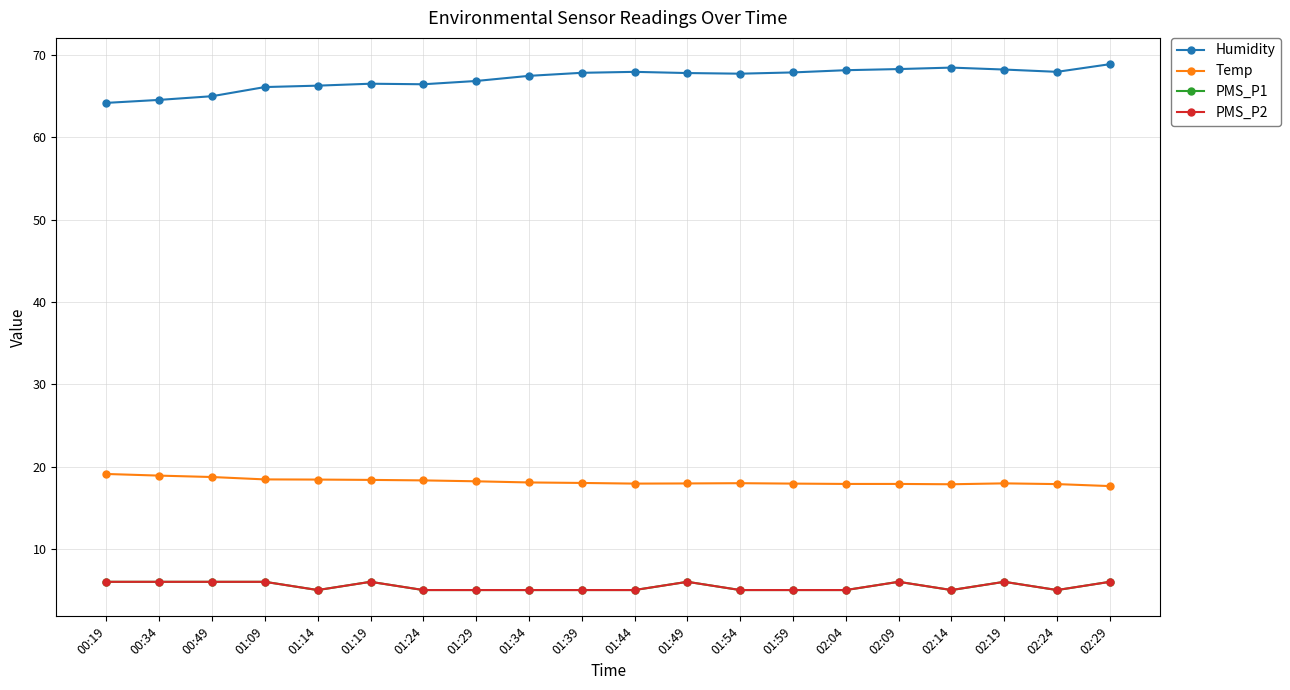

Does the chart have visible grid lines?

Yes